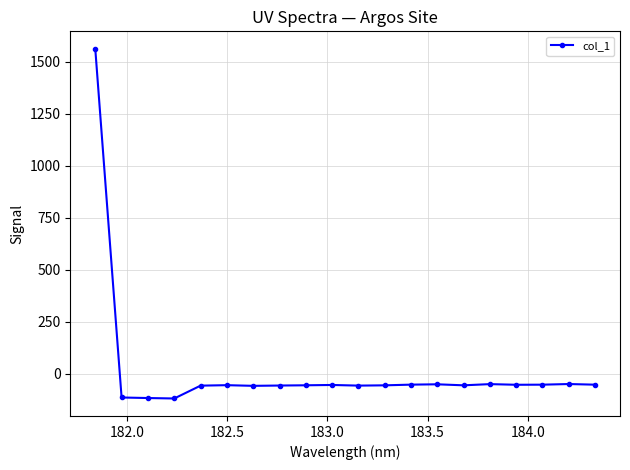

Is this an area chart (filled region under the line)?

No